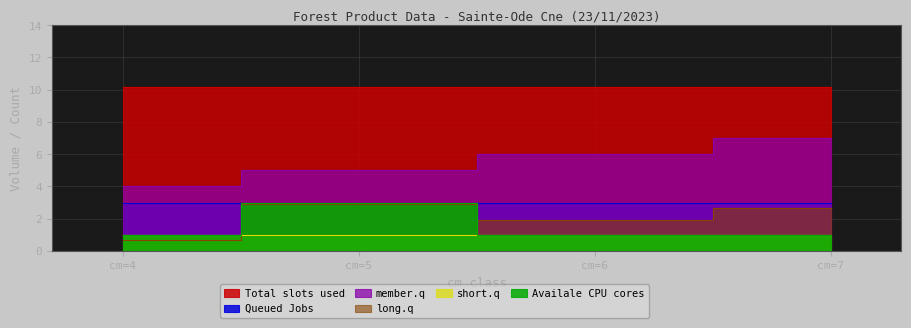

At which label does cm reach its minimum?

cm=4